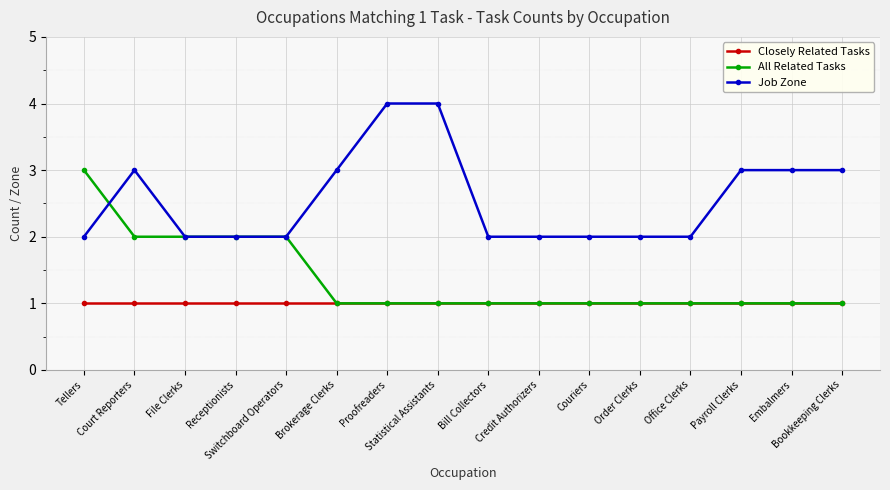

The value of All Related Tasks at Credit Authorizers is 1. True or false?

True